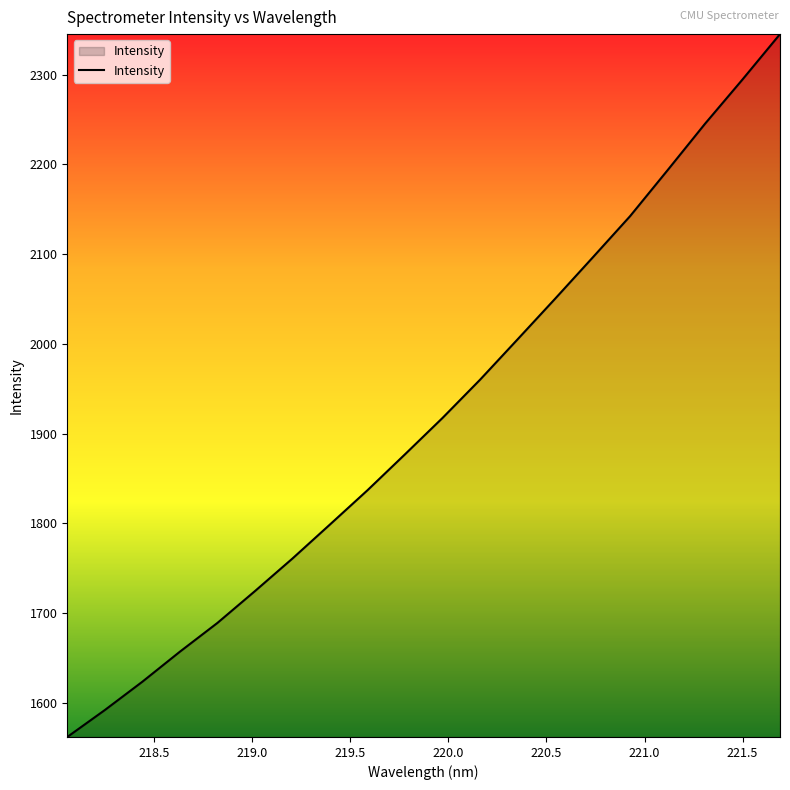

Count the number of values greater than 1917.

10